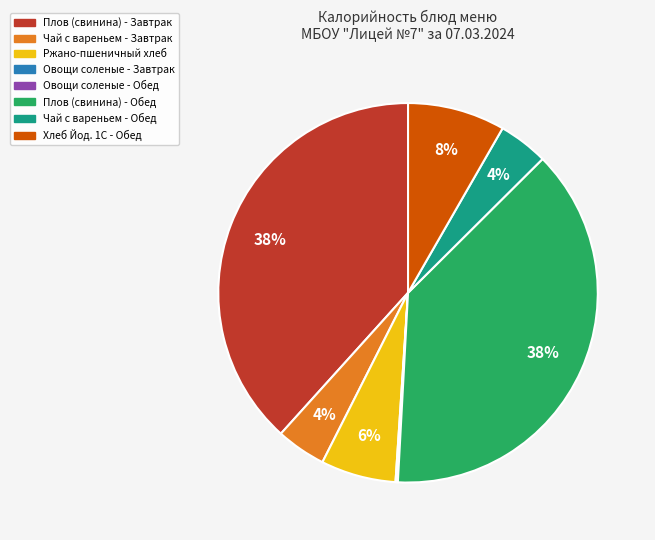

To the nearest percent, what portion does Хлеб Йод. 1С - Обед represent?

8%